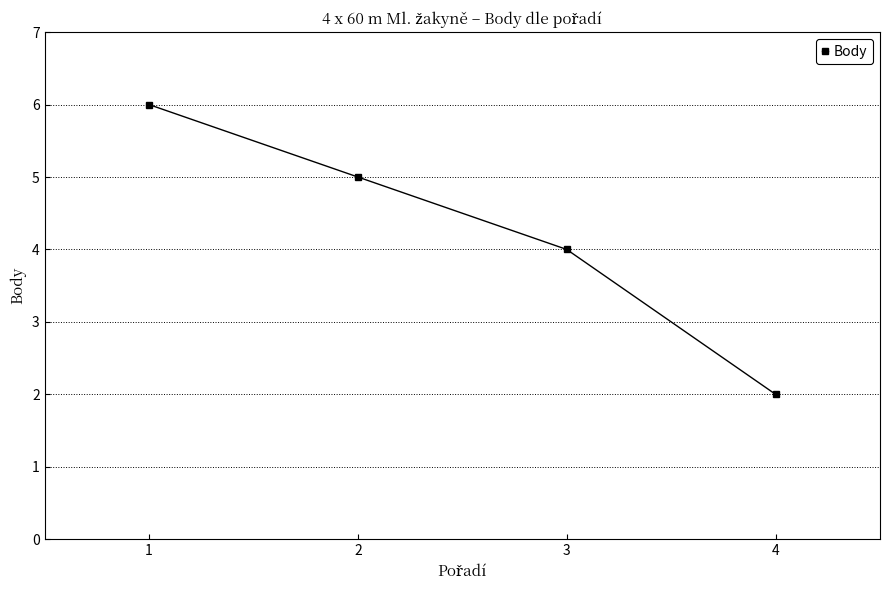

What is the difference between the values at 2 and 1?

1